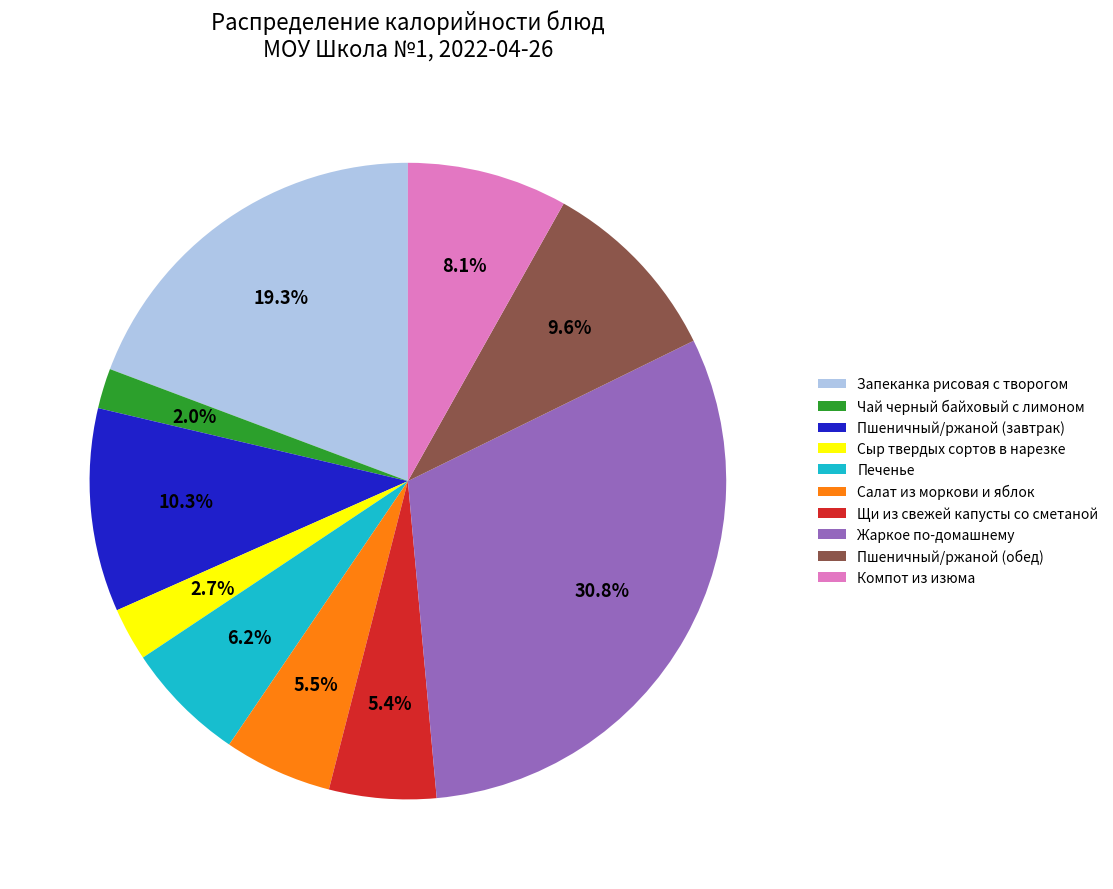

Is it true that Запеканка рисовая с творогом is 19% of the pie?

True